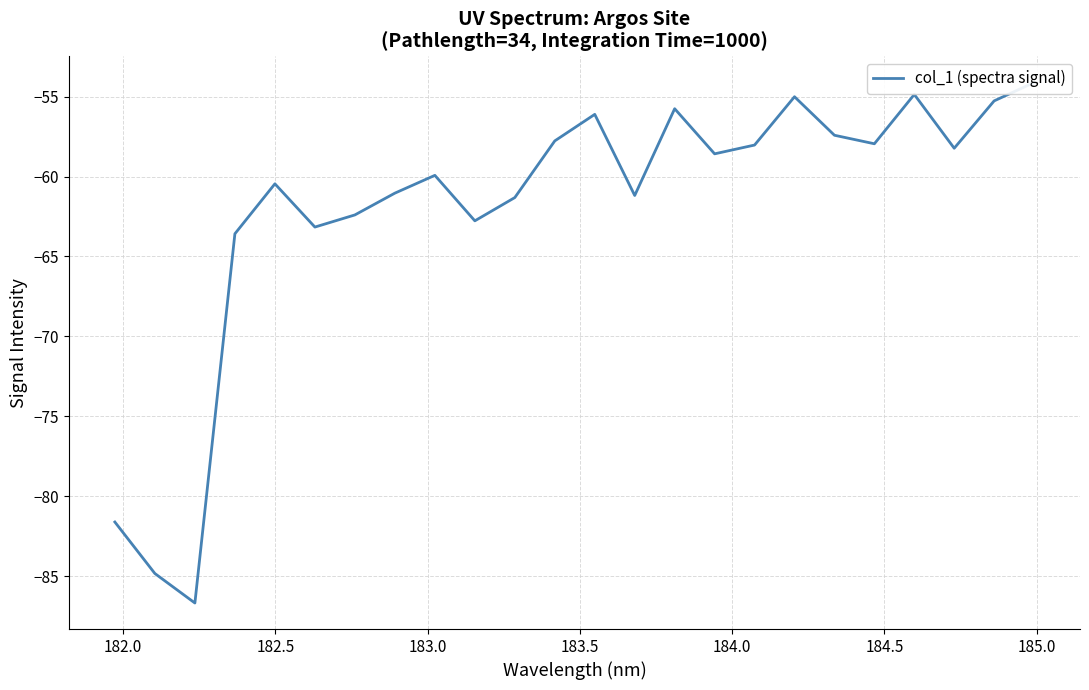

What is the value of the 24th point from the left?

-54.1